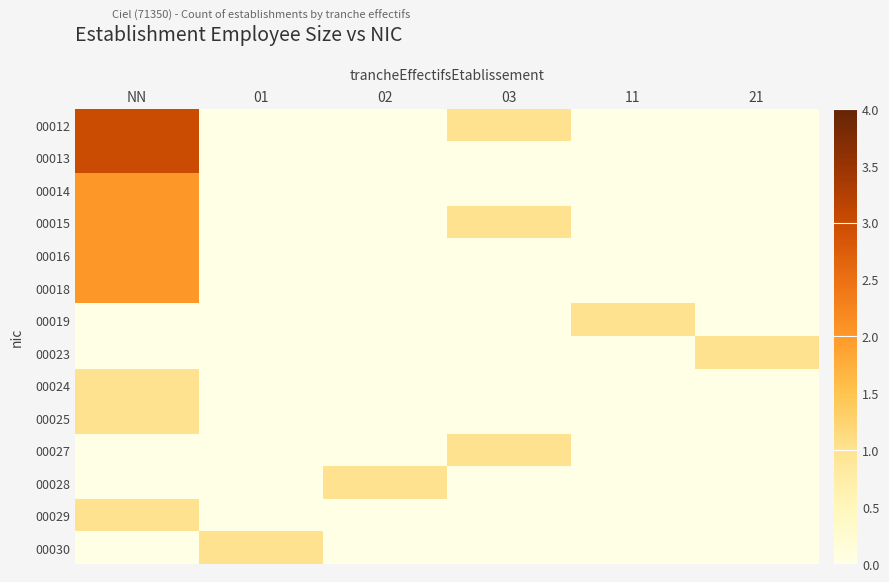

Which label corresponds to the largest value in the chart?

NN